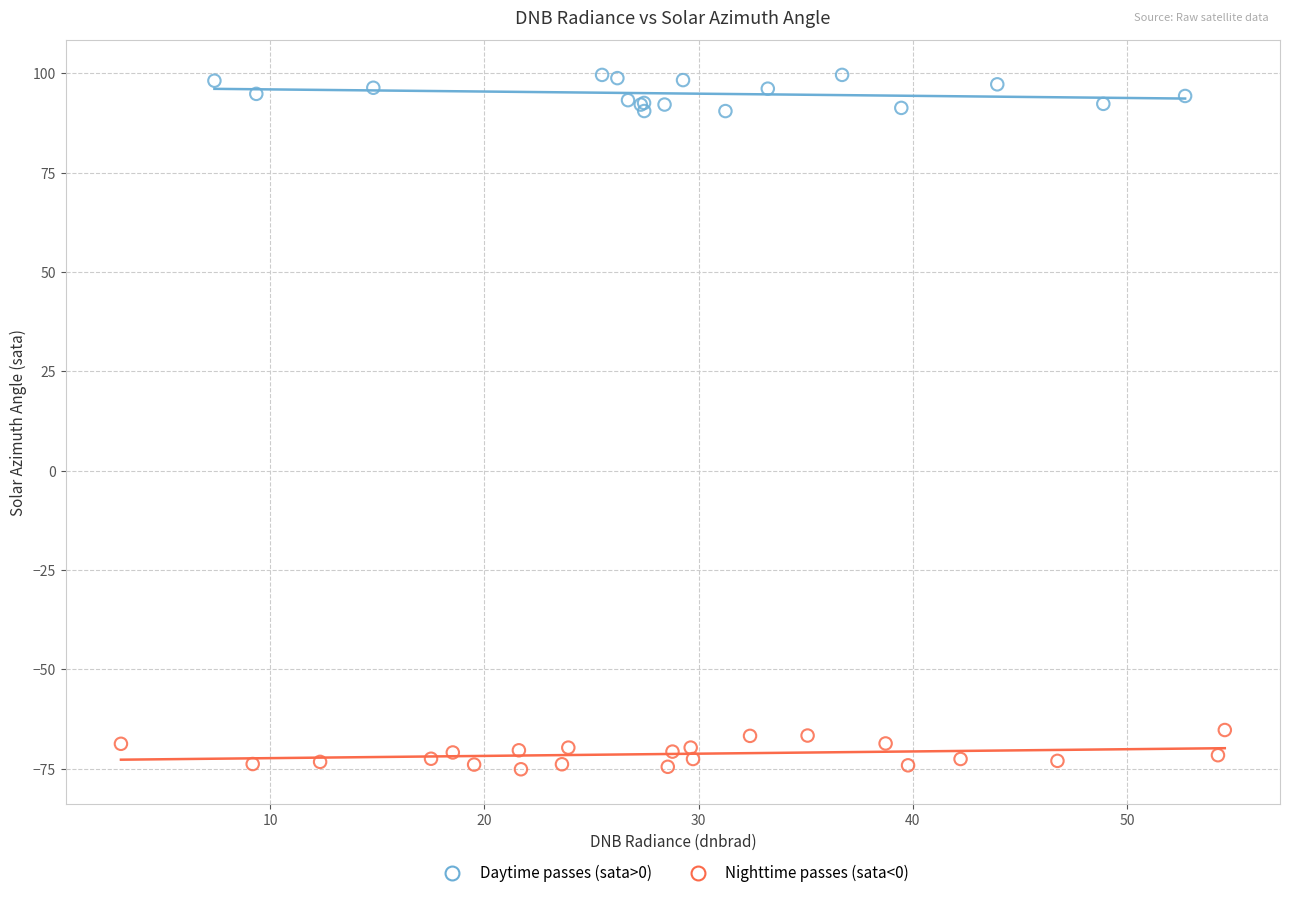

Which series reaches the minimum Y coordinate?

Nighttime passes (sata<0)